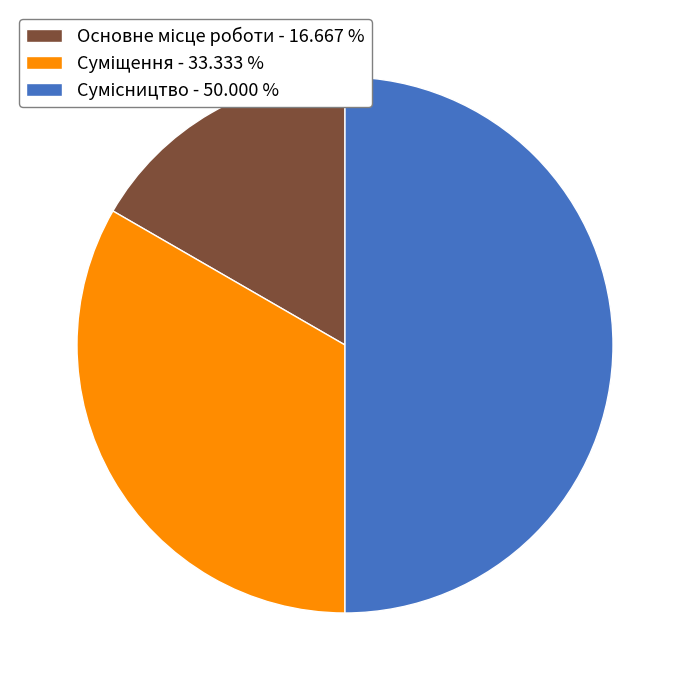

What is the ratio of the value at Сумісництво to the value at Основне місце роботи?

3.0